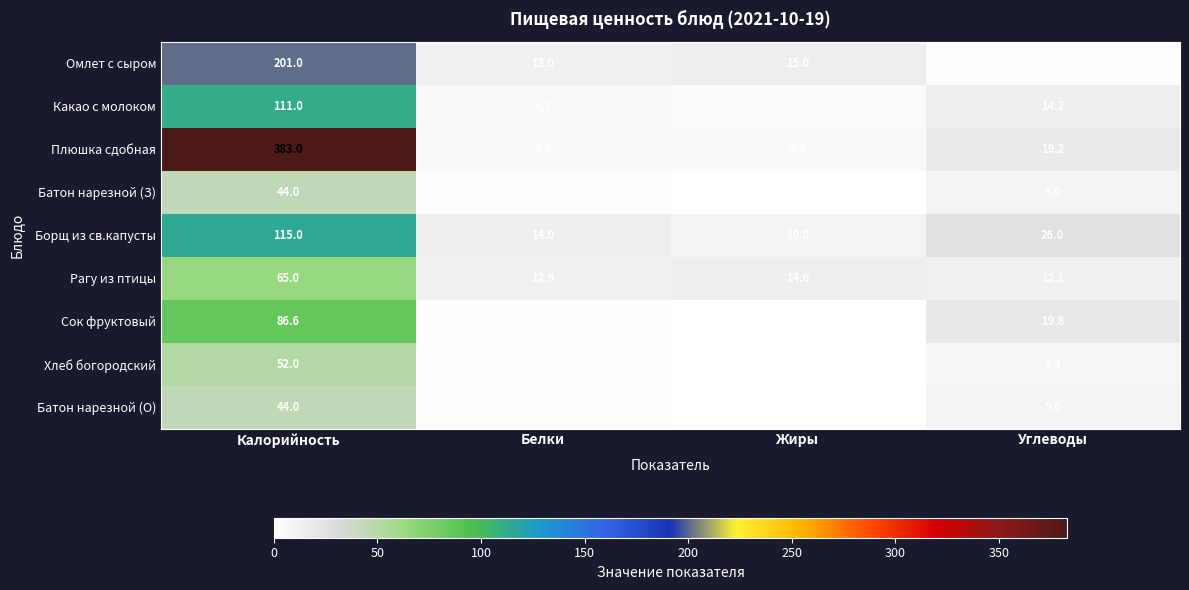

What is the difference between the highest and lowest values at Белки?

12.5